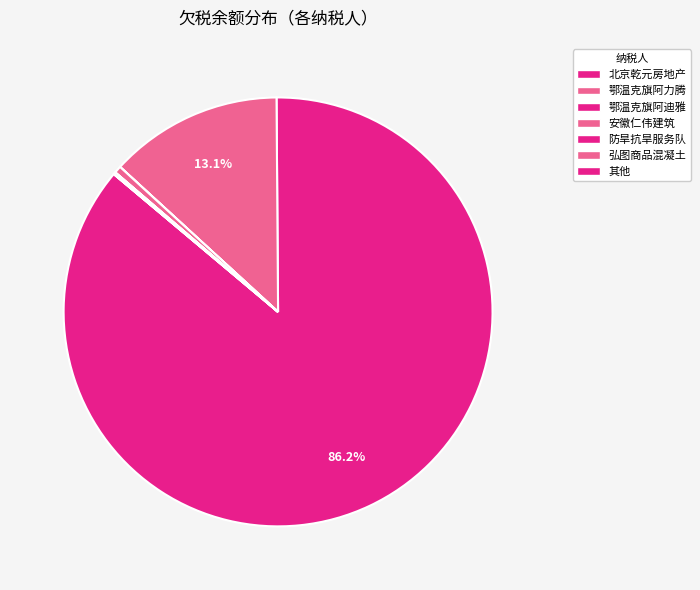

Rank the categories by value from lowest to highest.

鄂温克旗防旱抗旱服务队, 鄂温克旗阿迪雅民族服饰有限公司, 其他, 鄂温克旗弘图商品混凝土有限公司, 安徽仁伟建筑工程有限公司鄂温克族自治旗分公司, 鄂温克旗阿力腾天然食品商贸有限公司, 北京乾元房地产开发有限公司呼伦贝尔分公司